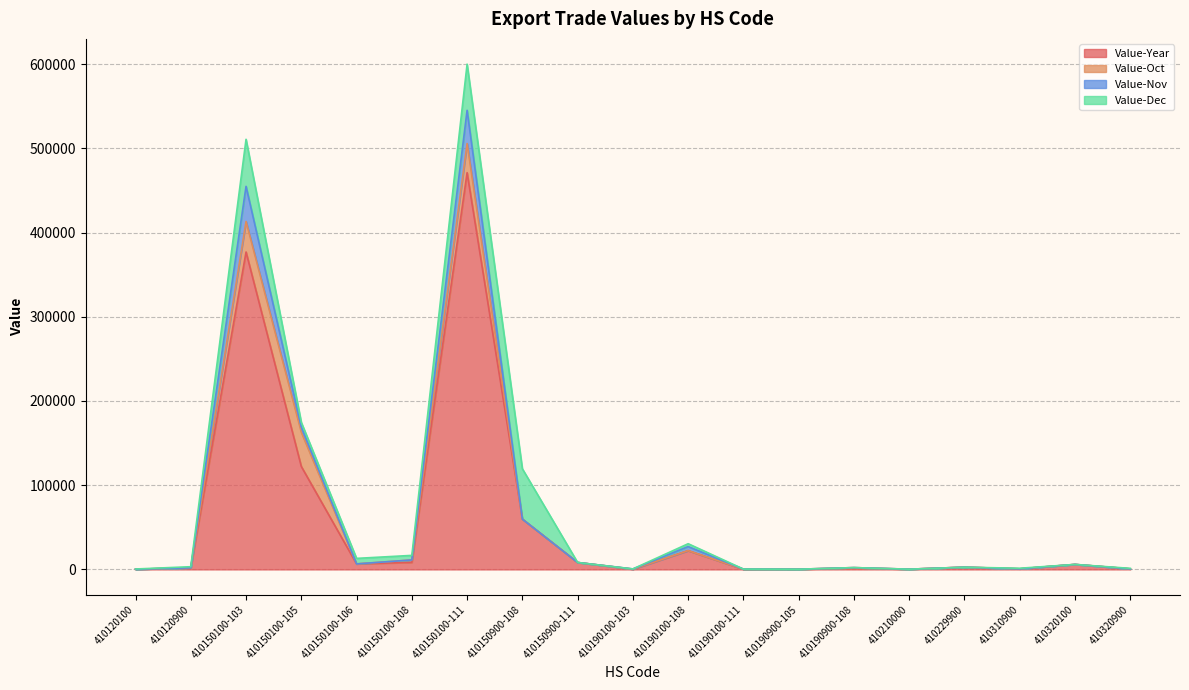

Which has a higher value, 410320900 or 410150900-108?

410150900-108